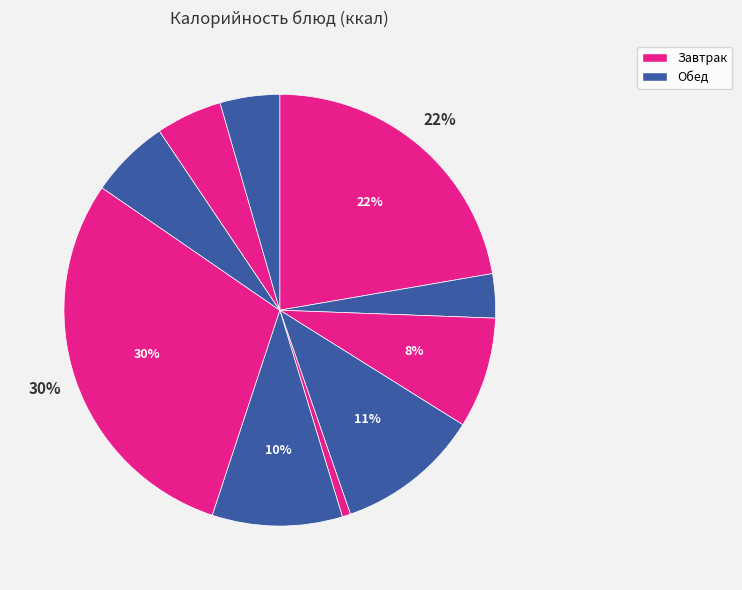

Which slice is the smallest?

Огурцы консервированные